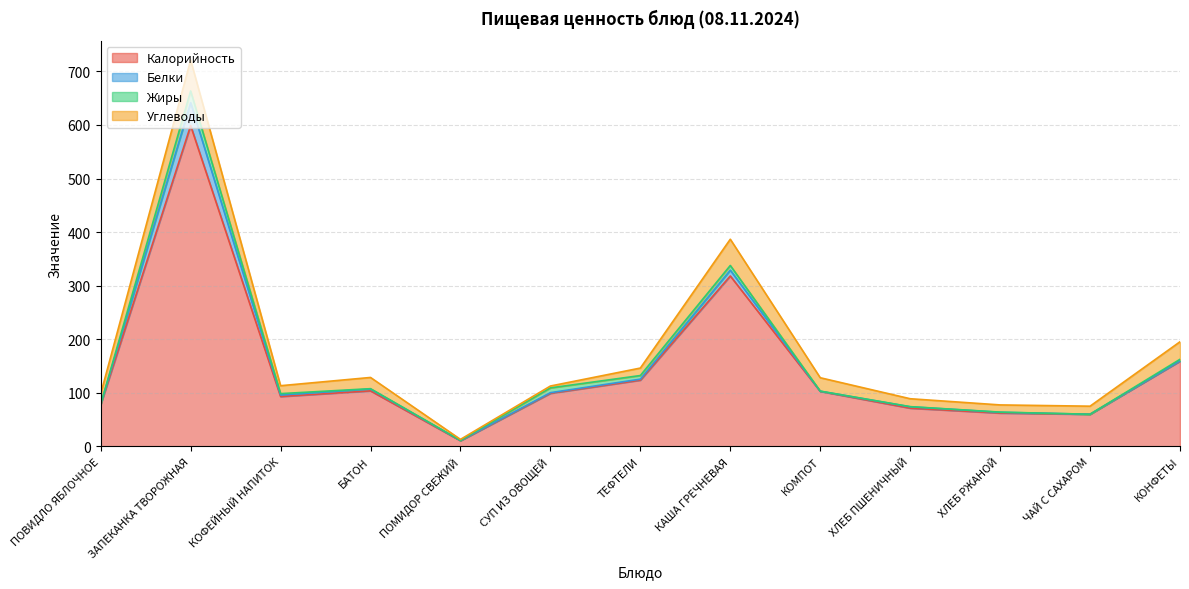

True or false: Углеводы and Жиры intersect in this chart.

True